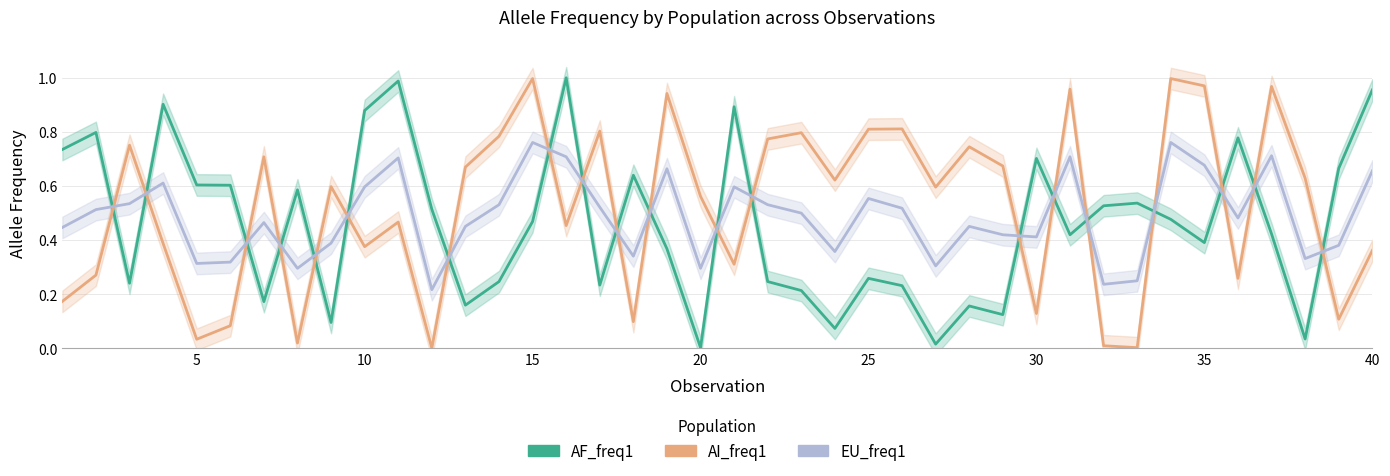

In EU_freq1, how many points are lower than both neighbors (excluding endpoints)?

11